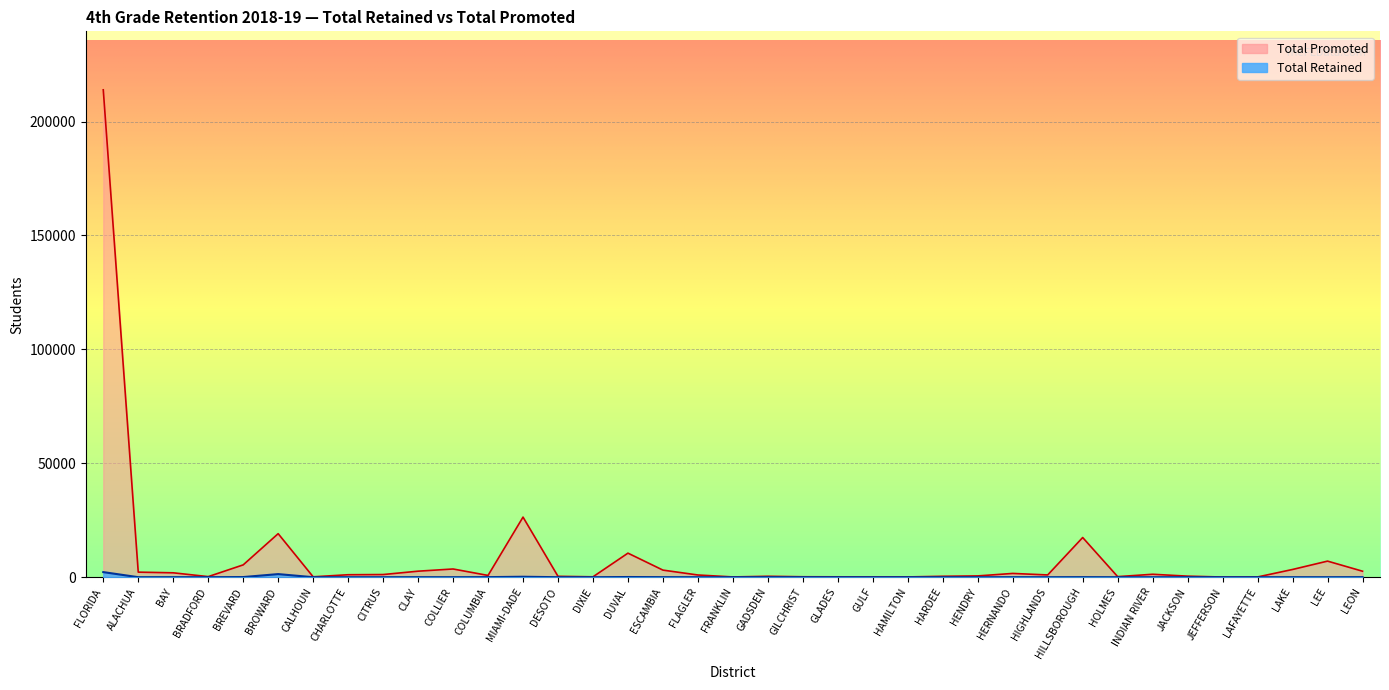

At which category is the sum across all series the highest?

FLORIDA